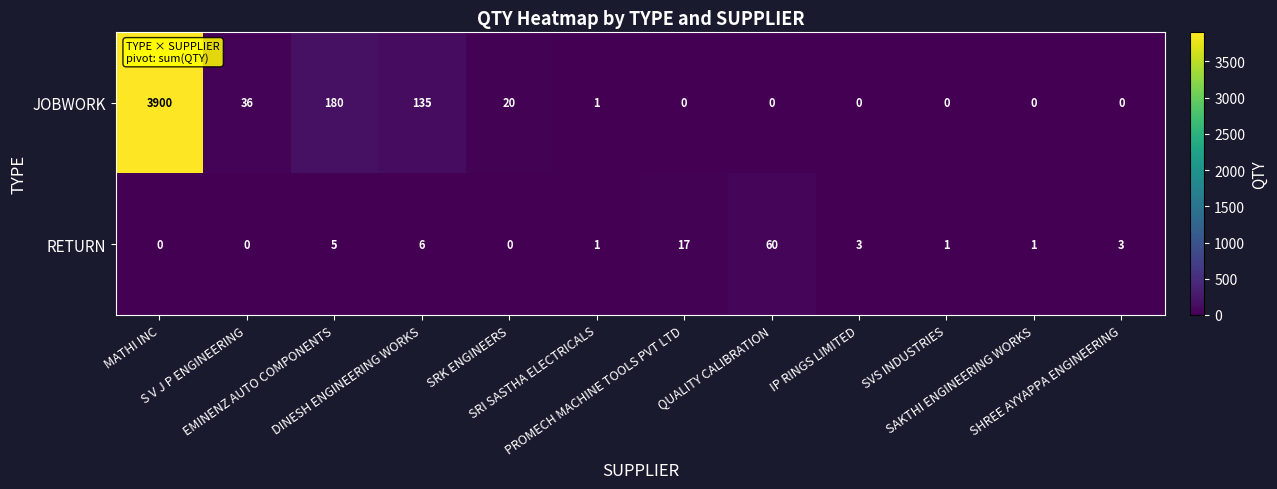

At SRK ENGINEERS, list the series in order from smallest to largest.

RETURN, JOBWORK